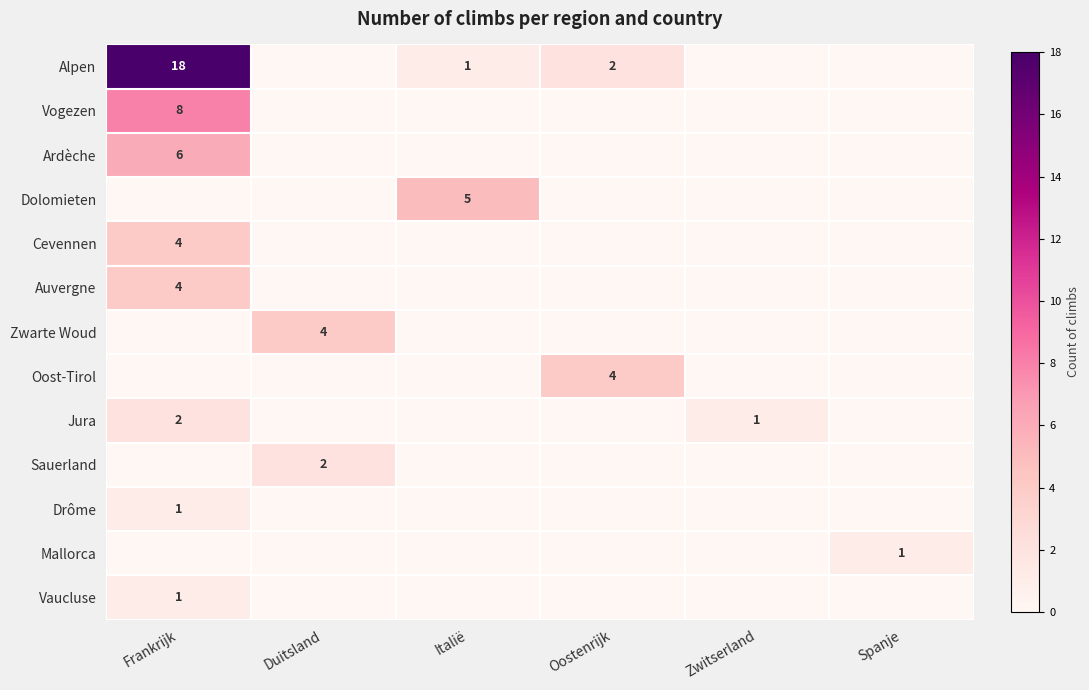

At how many categories does at least one series exceed 8?

1